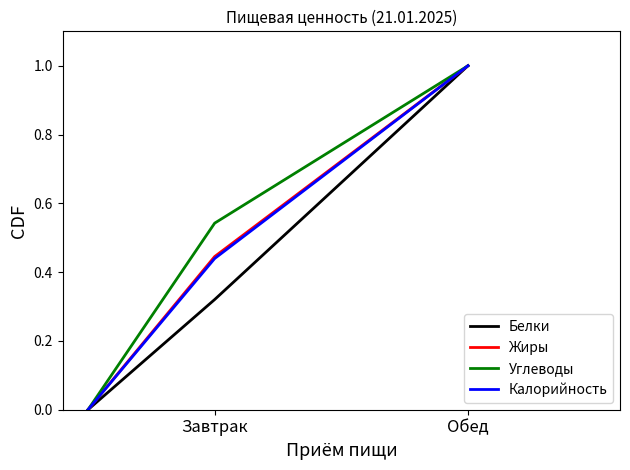

What is the greatest value displayed?

1.0